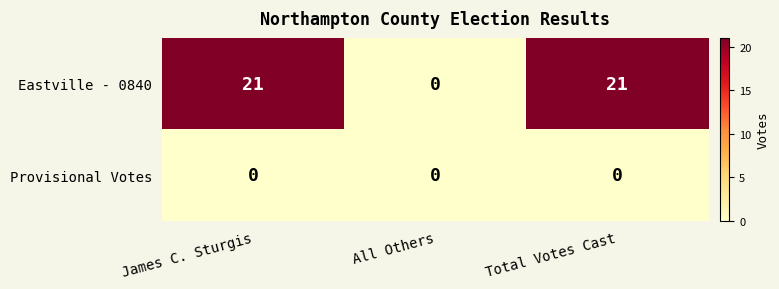

Which series has the largest total across all categories?

Eastville - 0840